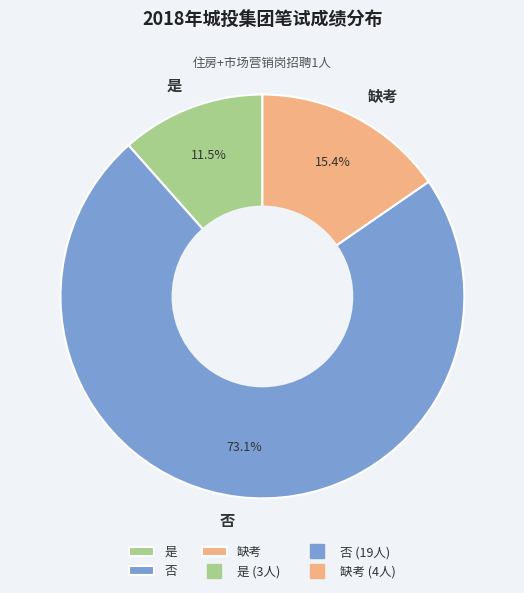

To the nearest percent, what is the average slice percentage?

33%